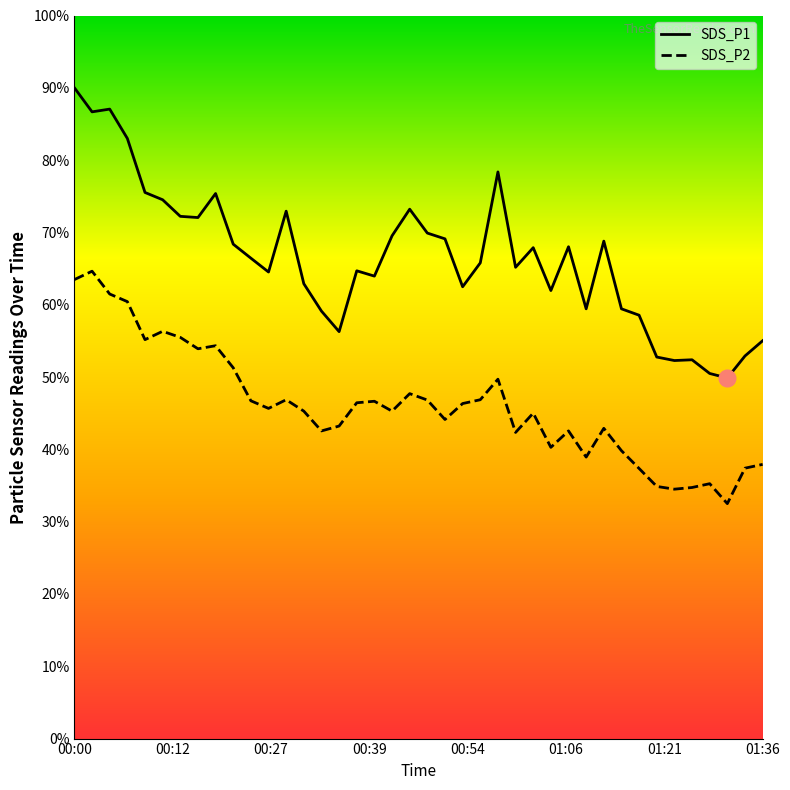

Is it true that SDS_P1 equals 65.2 at 01:01?

True